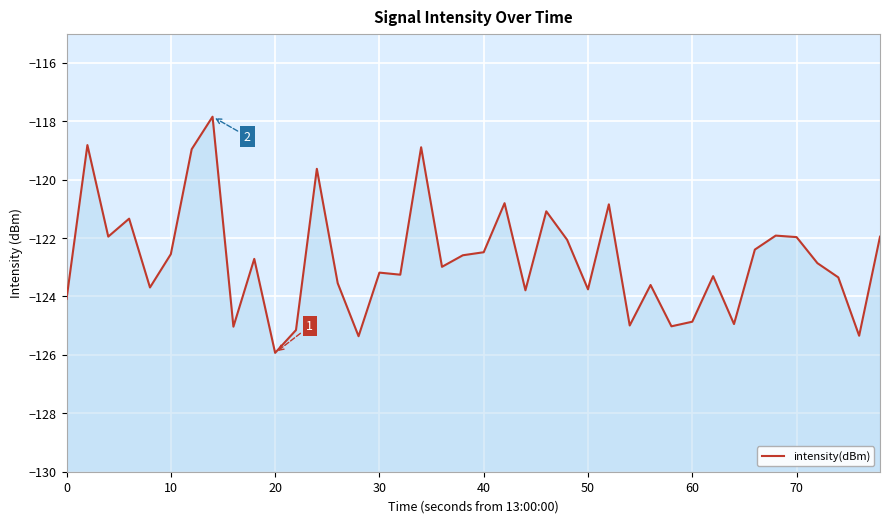

How many interior local peaks (higher than both neighbors) does the data have?

13